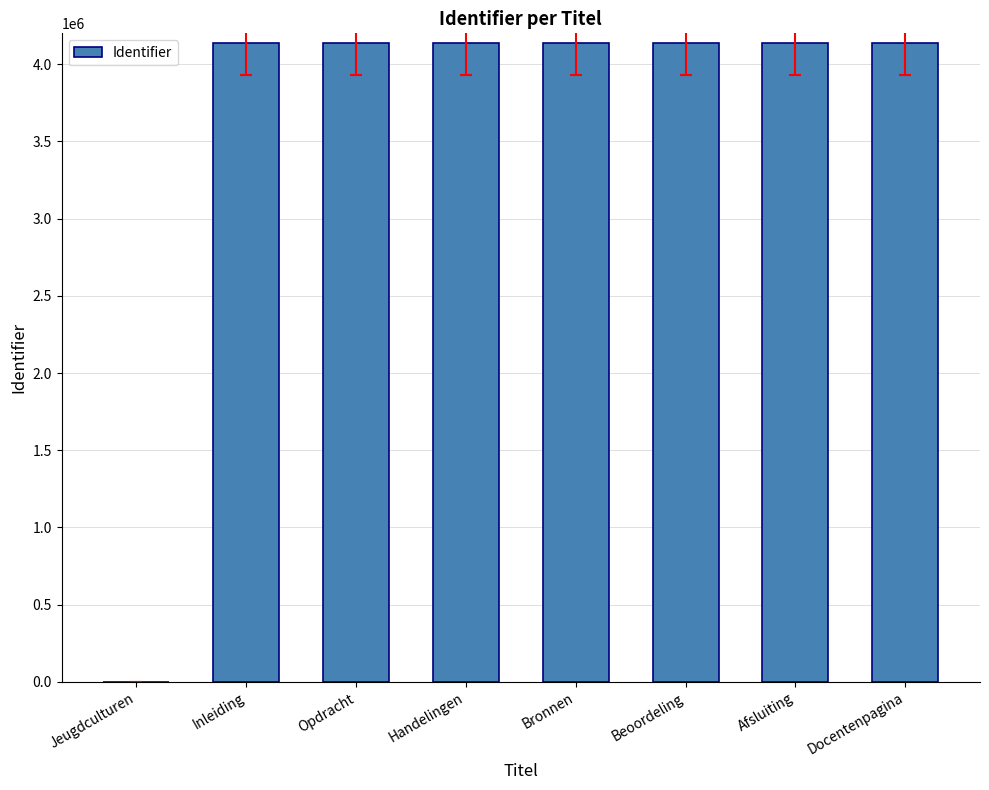

Between Jeugdculturen and Opdracht, which is larger?

Opdracht